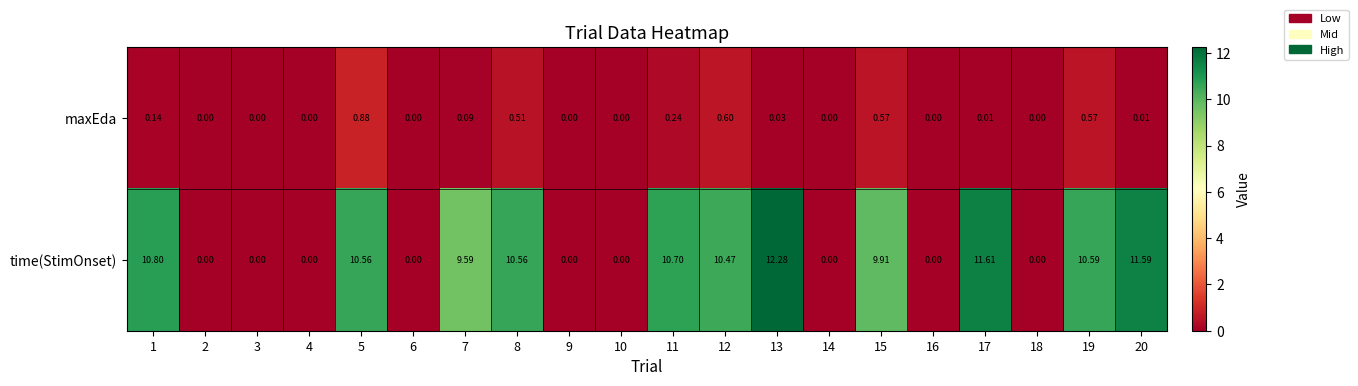

What is the maximum value shown in the chart?

12.3